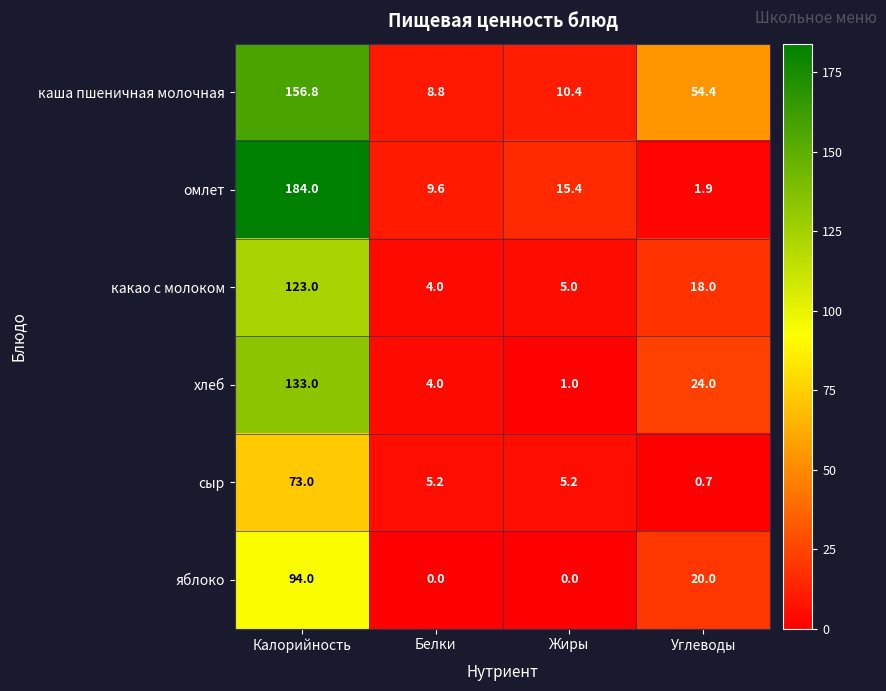

Which series changed the most between Белки and Углеводы?

каша пшеничная молочная